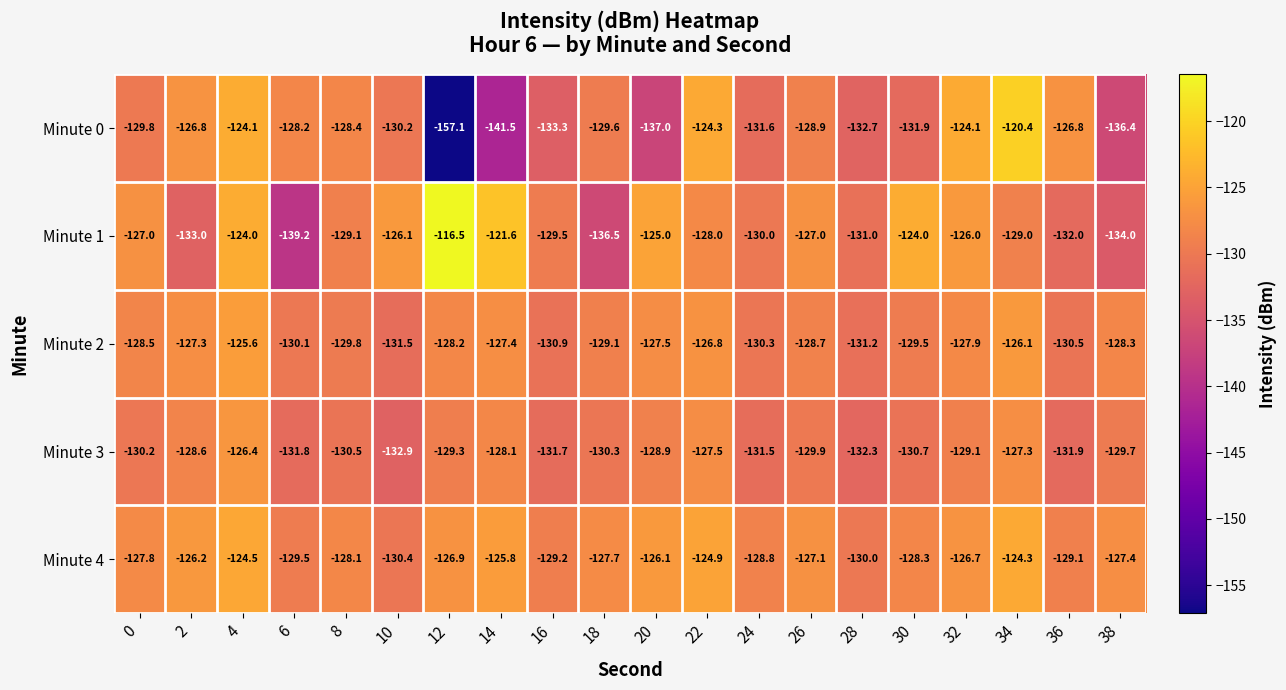

What is the difference between the highest and lowest values at 18?

8.8